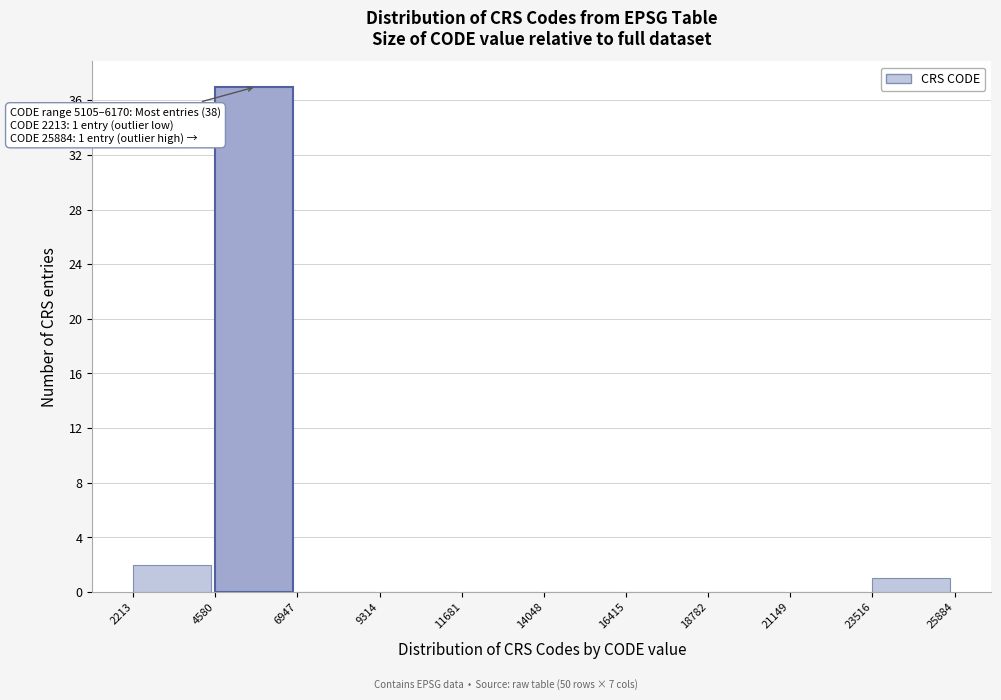

Which range on the x-axis has the tallest bar?

4580 to 6947